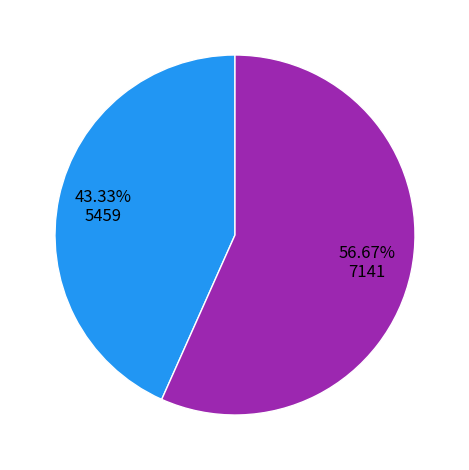

Is there a majority slice in this chart?

Yes